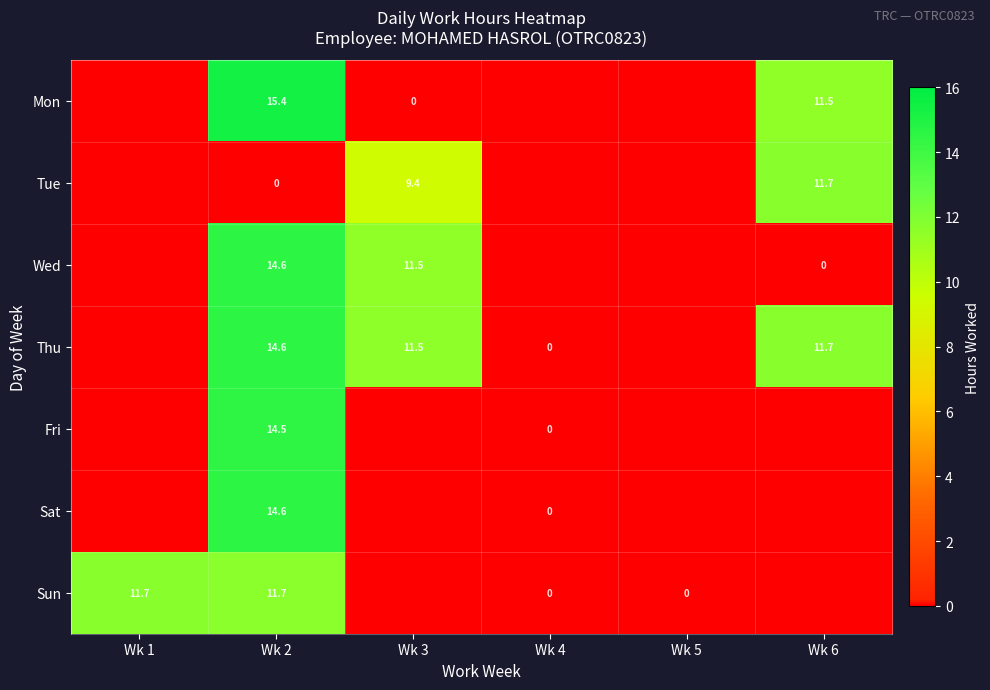

Is it true that Fri equals 14.5 at Wk 2?

True